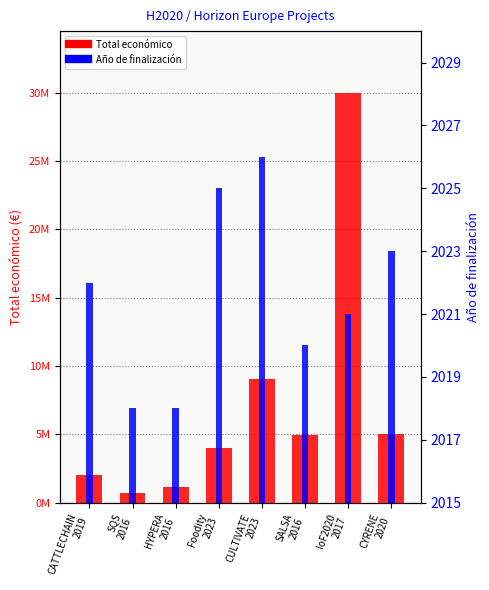

Count the number of categories in the chart.

8